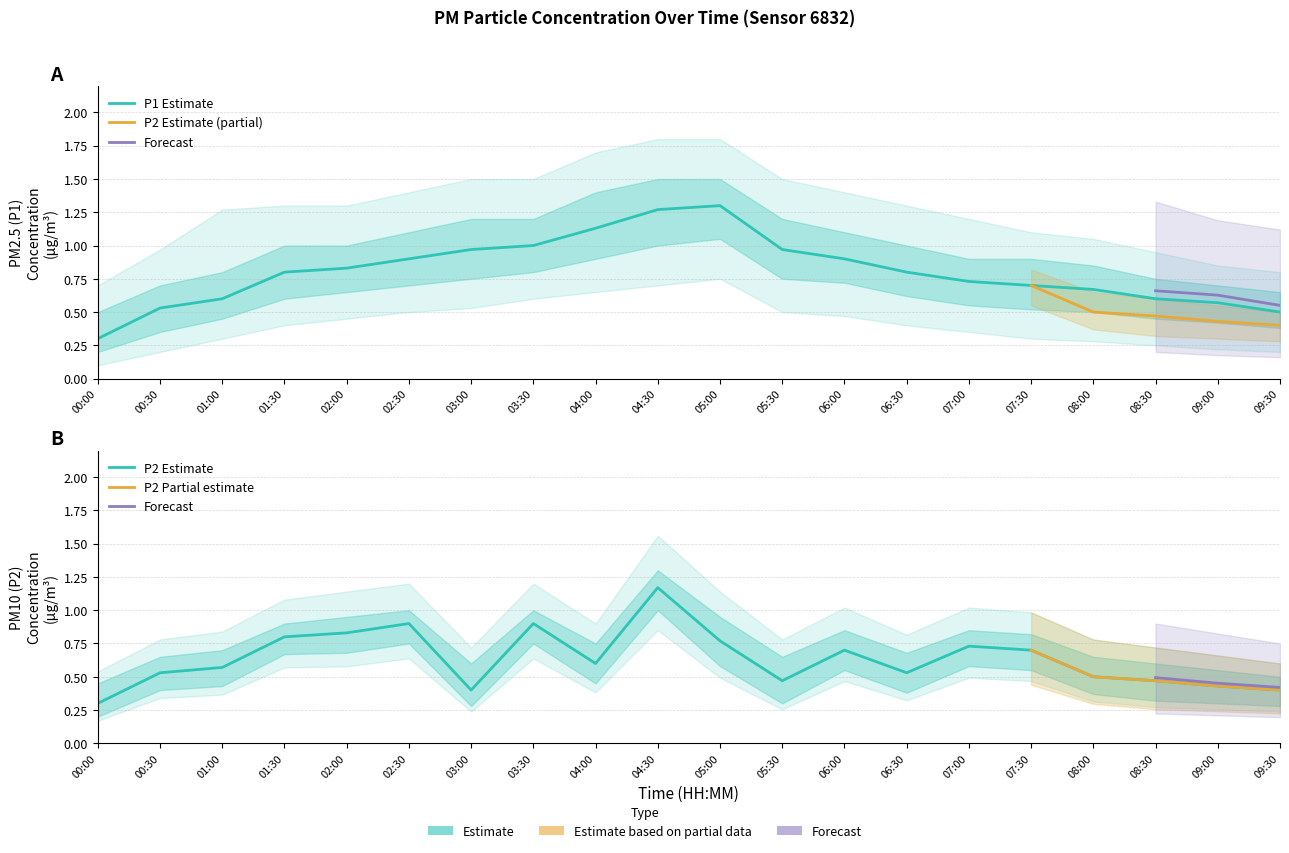

What is the maximum value shown in the chart?

1.3